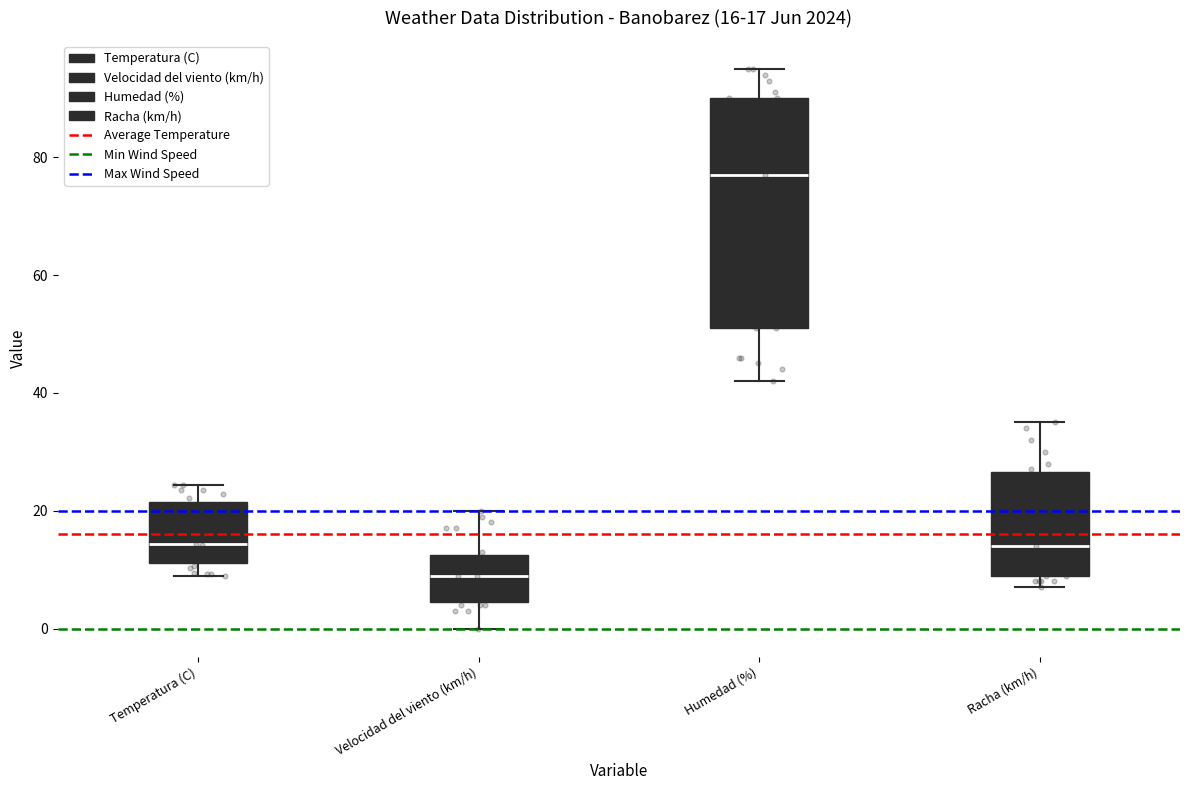

Comparing the boxes themselves (not the whiskers), which one is the tallest?

Humedad (%)